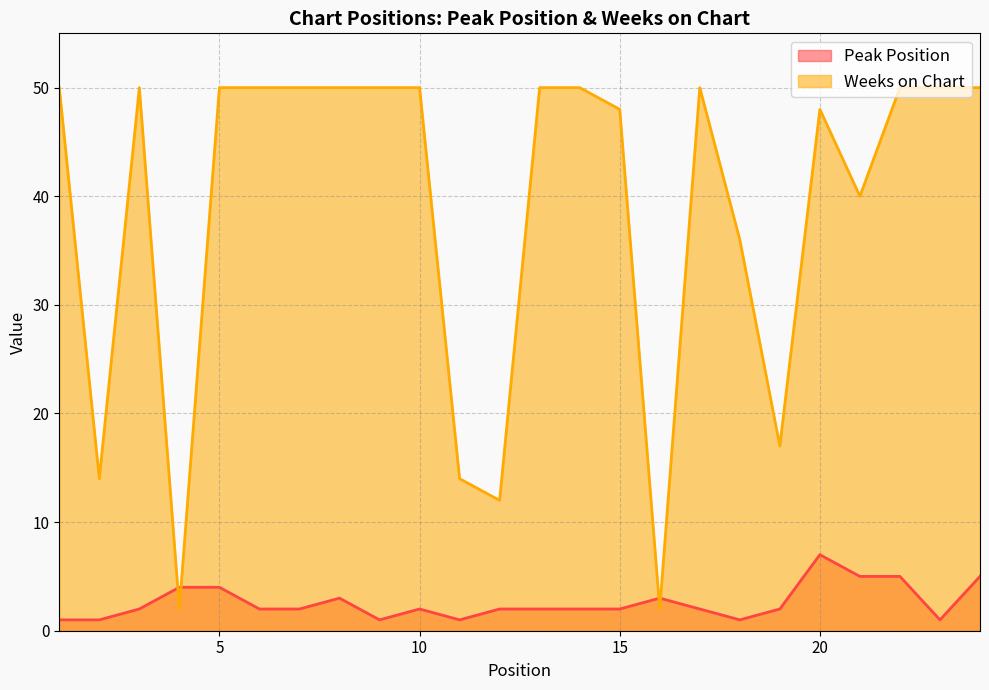

At which label is Peak Position closest to 4?

4